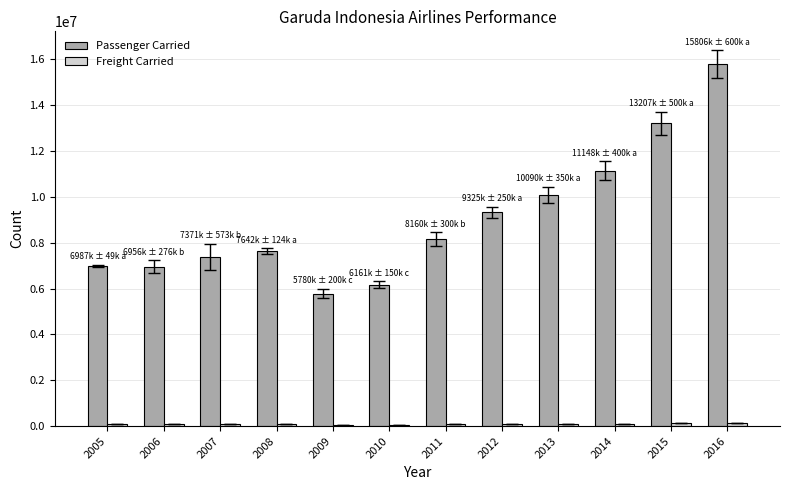

Which series has the largest range (max minus min)?

Passenger Carried